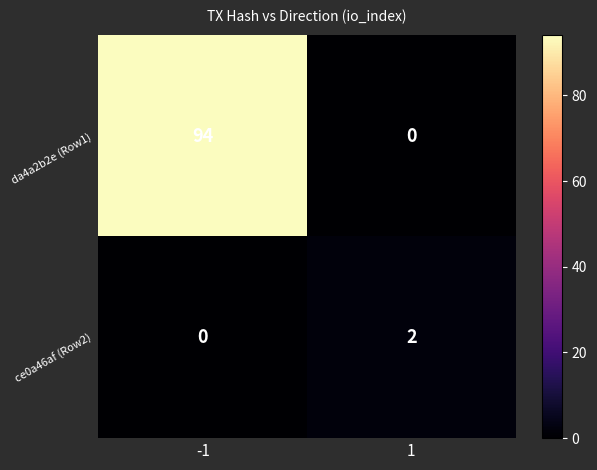

What is the total value across all series at 1?

2